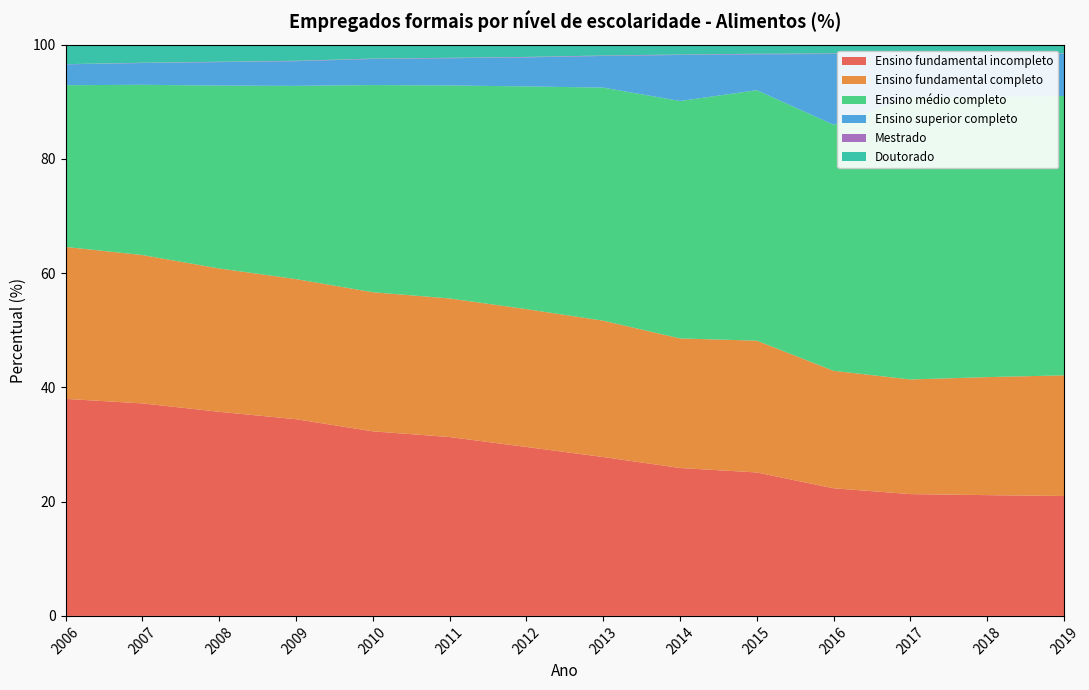

Reading left to right, what are all the values shown in this chart?

Ensino fundamental incompleto: 2006=38.0	2007=37.2	2008=35.7	2009=34.4	2010=32.3	2011=31.3	2012=29.6	2013=27.8	2014=25.9	2015=25.1	2016=22.3	2017=21.3	2018=21.1	2019=21.0
Ensino fundamental completo: 2006=26.6	2007=26.0	2008=25.1	2009=24.5	2010=24.4	2011=24.3	2012=24.1	2013=23.9	2014=22.7	2015=23.1	2016=20.6	2017=20.1	2018=20.7	2019=21.1
Ensino médio completo: 2006=28.3	2007=29.8	2008=32.0	2009=33.8	2010=36.3	2011=37.3	2012=39.0	2013=40.8	2014=41.6	2015=43.9	2016=43.1	2017=49.4	2018=49.1	2019=48.9
Ensino superior completo: 2006=3.6	2007=3.8	2008=4.1	2009=4.3	2010=4.6	2011=4.8	2012=5.1	2013=5.5	2014=8.1	2015=6.3	2016=12.4	2017=7.5	2018=7.5	2019=7.4
Mestrado: 2006=0.0	2007=0.1	2008=0.1	2009=0.1	2010=0.1	2011=0.1	2012=0.1	2013=0.1	2014=0.1	2015=0.1	2016=0.1	2017=0.1	2018=0.1	2019=0.1
Doutorado: 2006=3.4	2007=3.2	2008=3.0	2009=2.8	2010=2.4	2011=2.3	2012=2.1	2013=1.9	2014=1.7	2015=1.6	2016=1.5	2017=1.5	2018=1.4	2019=1.5